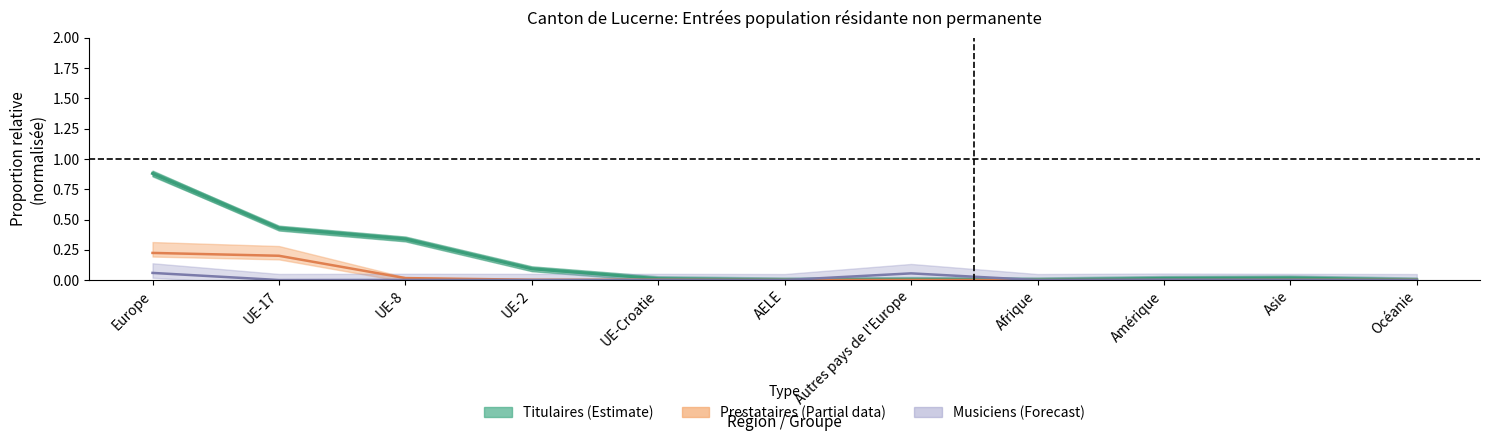

Rank the categories by Titulaires (Estimate) value from highest to lowest.

Europe, UE-17, UE-8, UE-2, Asie, Amérique, UE-Croatie, Autres pays de l'Europe, Afrique, AELE, Océanie